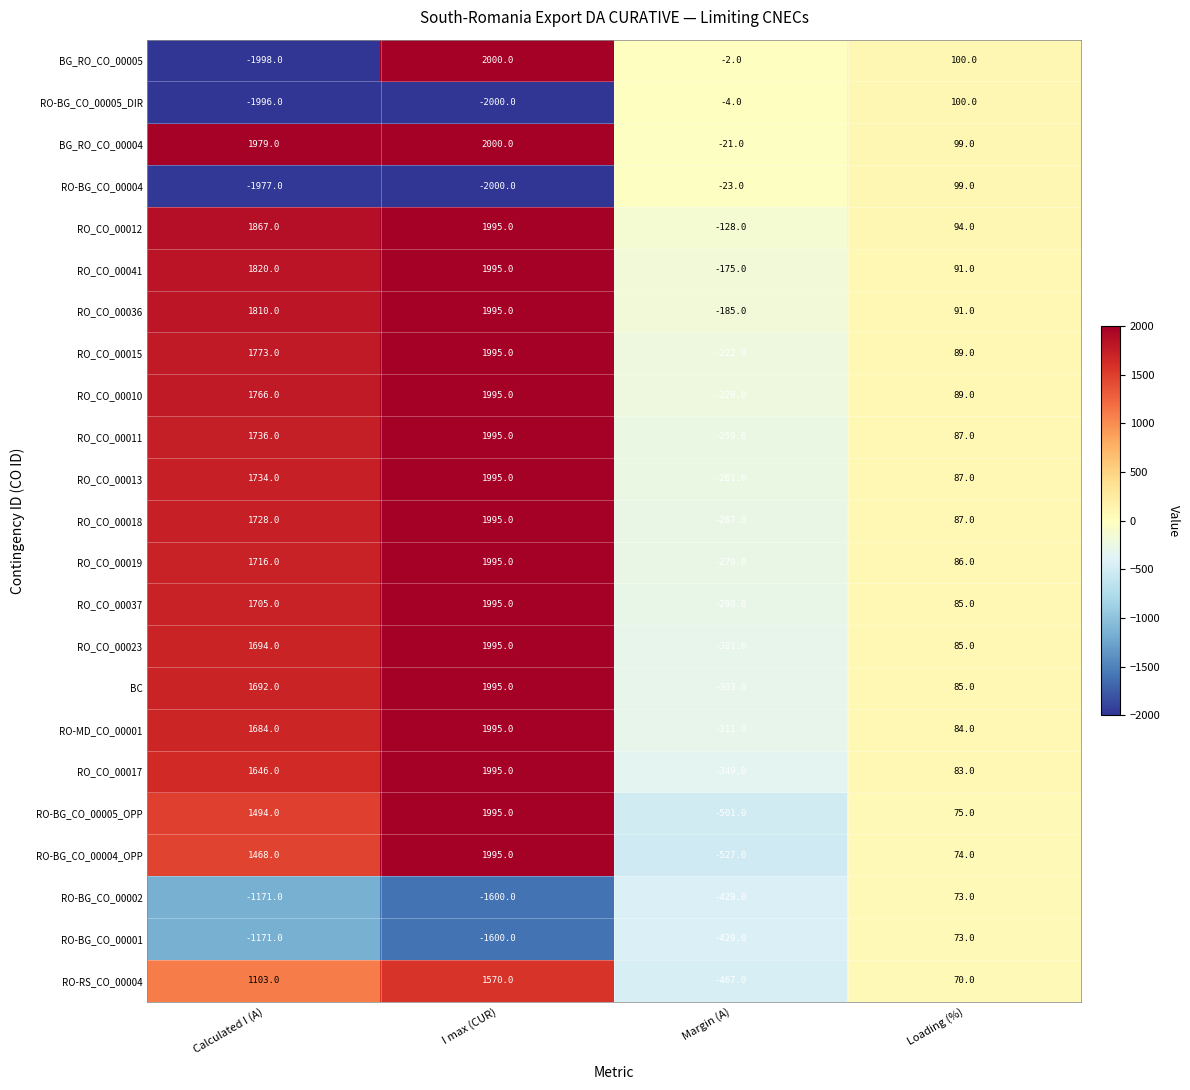

Which category has the highest value across all series?

I max (CUR)